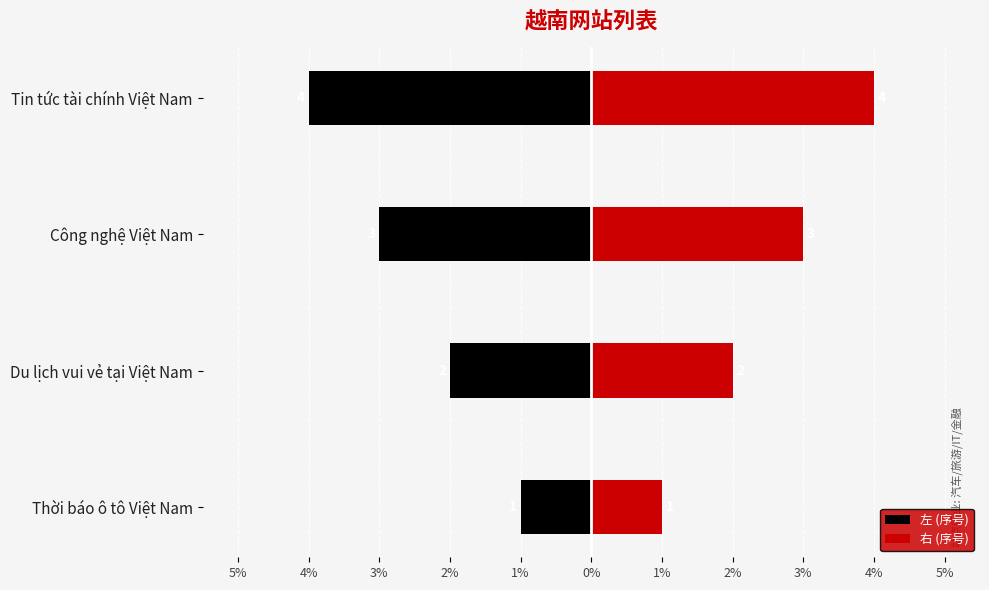

What is the average value of the 右 (序号) series?

2